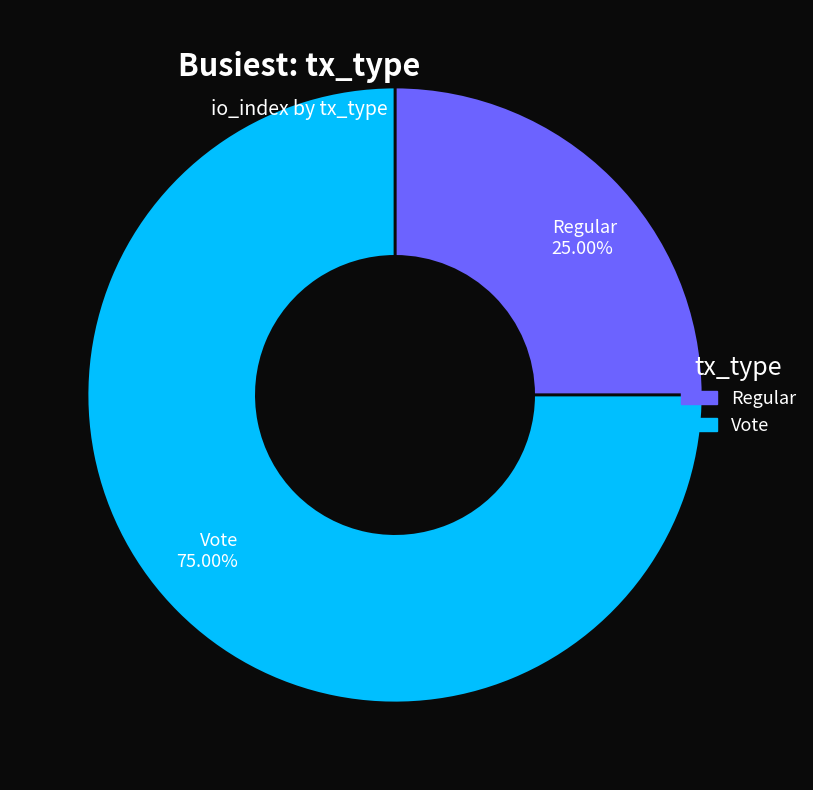

Between Vote and Regular, which is larger?

Vote